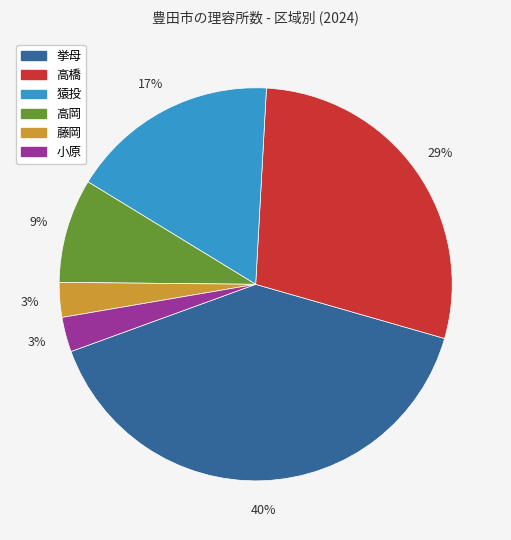

Which has a higher value, 小原 or 挙母?

挙母